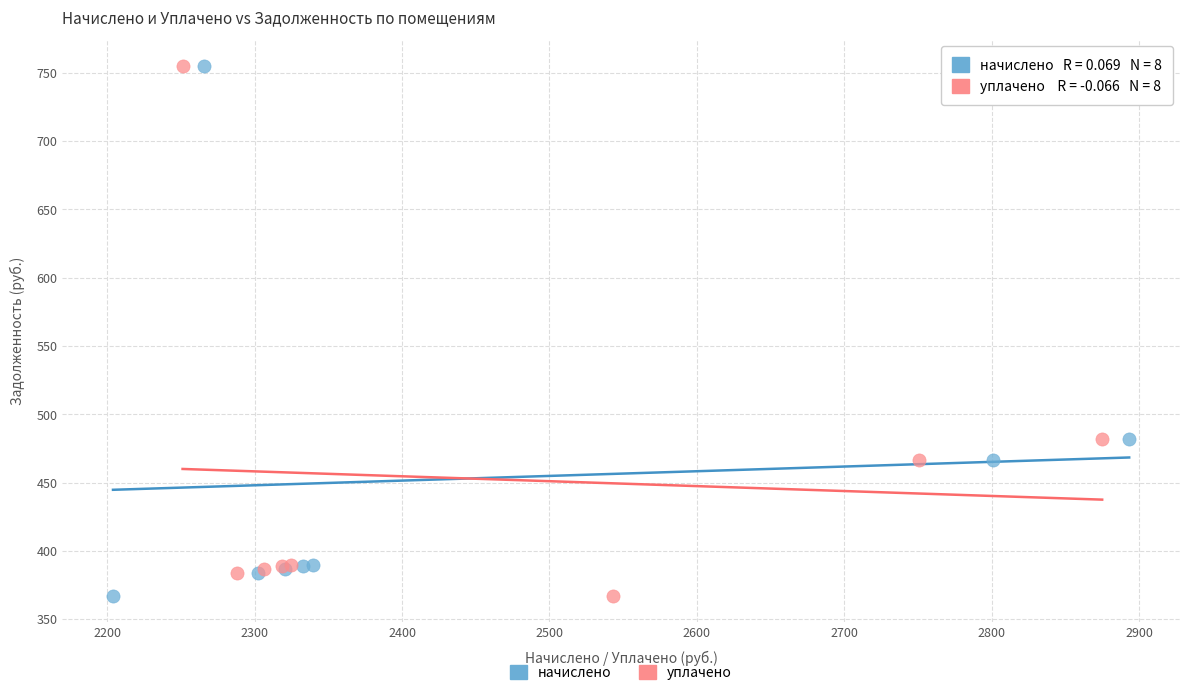

What are all the series names shown in the legend?

начислено, уплачено